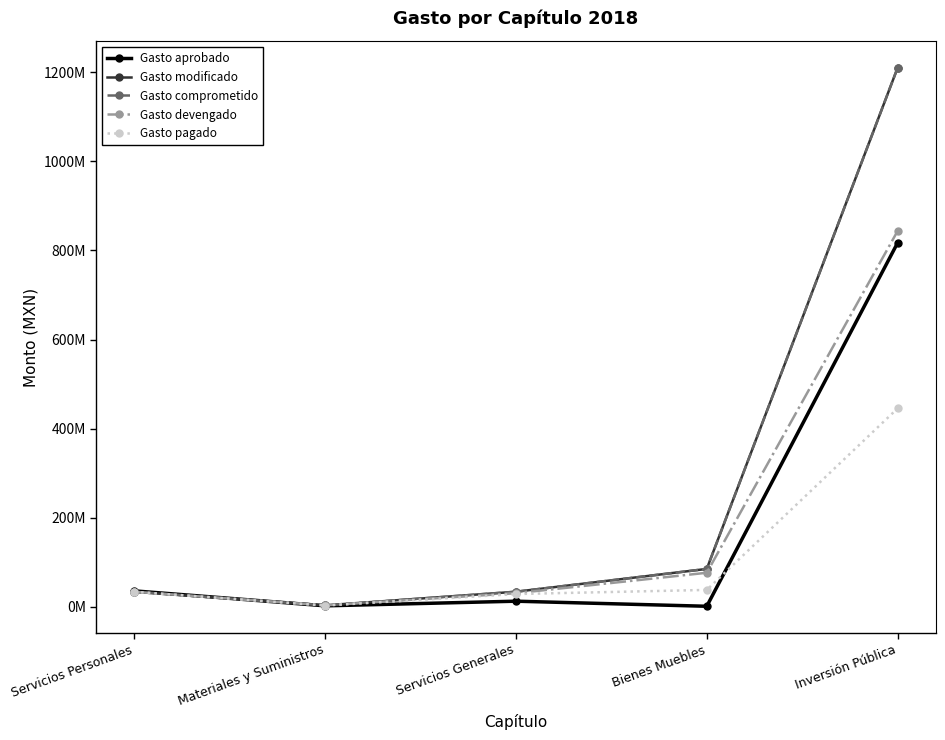

What is the difference between the maximum and minimum values in the Gasto modificado series?

1205399079.0